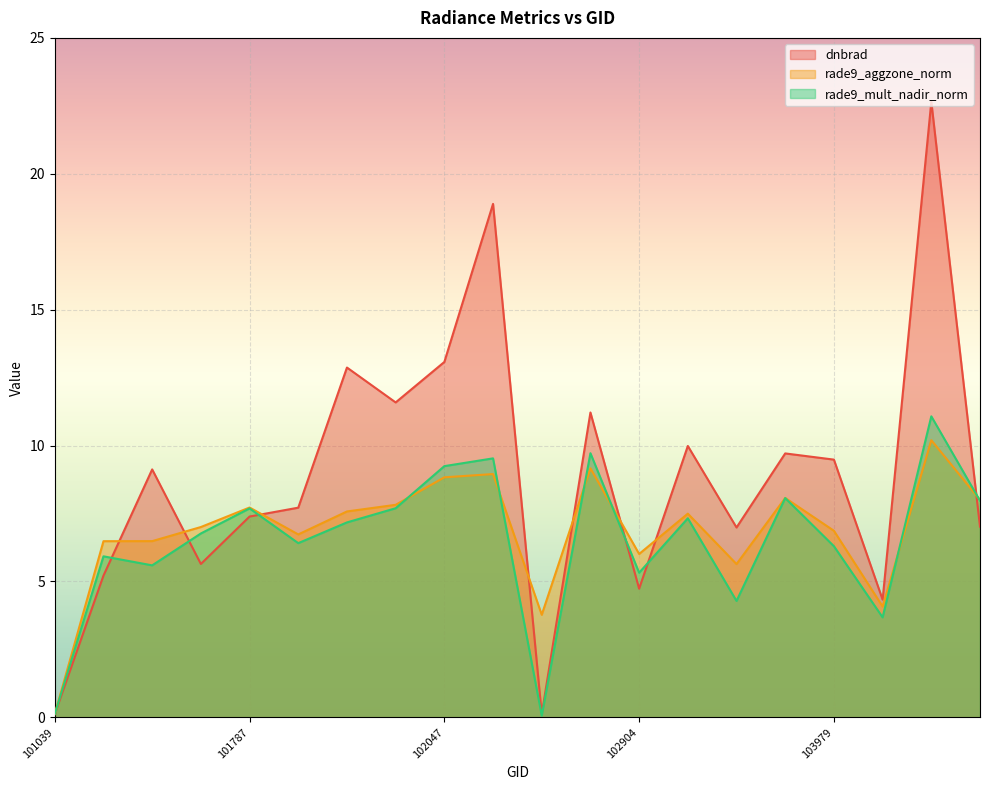

True or false: rade9_aggzone_norm has more than 0 points higher than both neighbors.

True